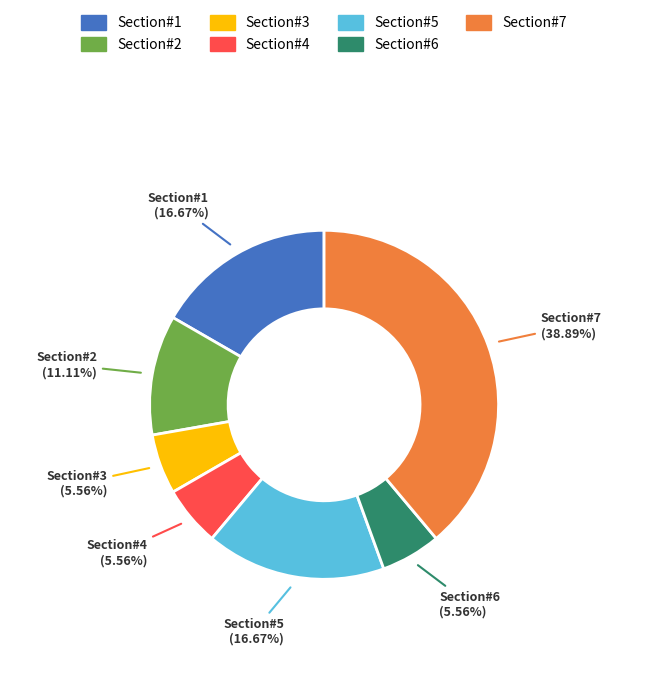

Does any single category account for the majority?

No